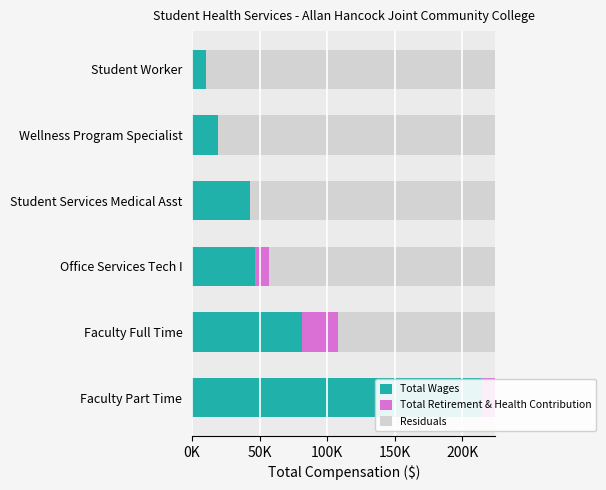

Which has a higher value, Wellness Program Specialist or Office Services Tech I?

Office Services Tech I